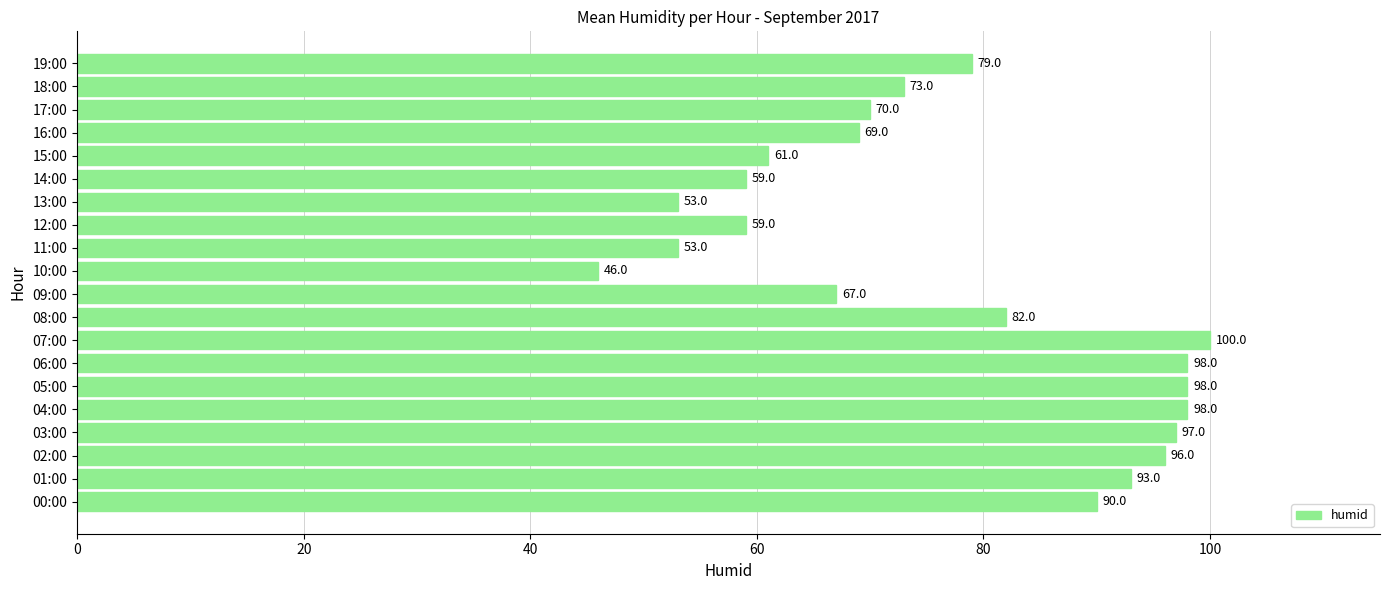

What is the difference between the maximum and minimum values?

54